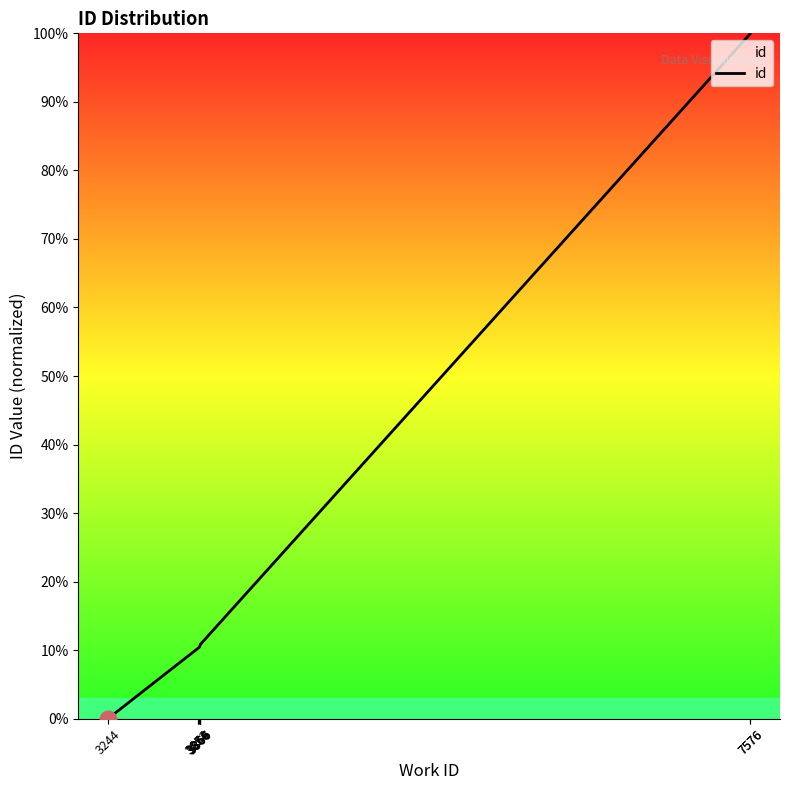

Is it true that the value at 3860 is 14.0?

False